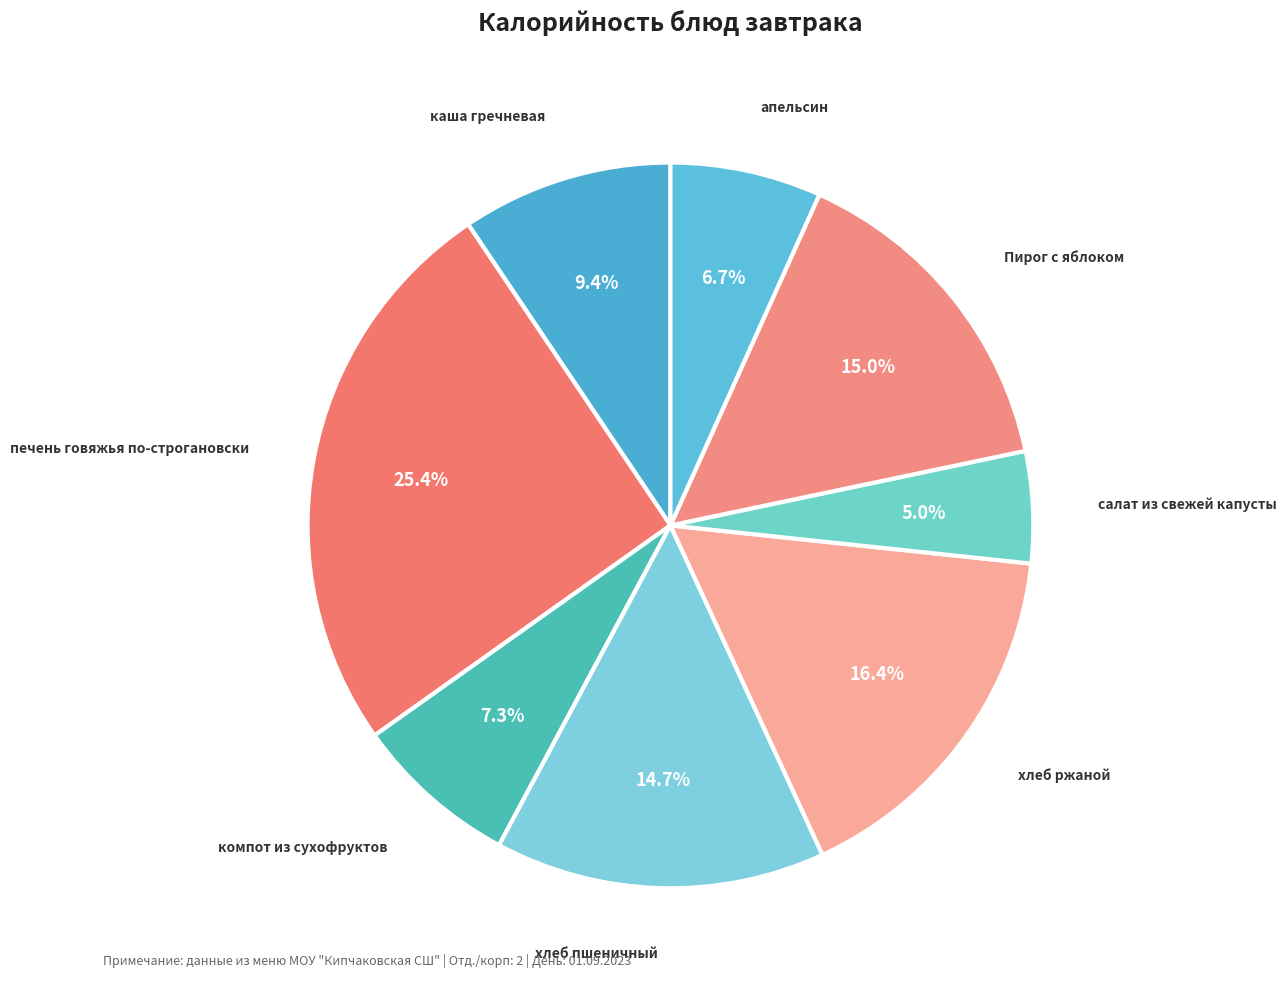

How many segments does this pie chart have?

8